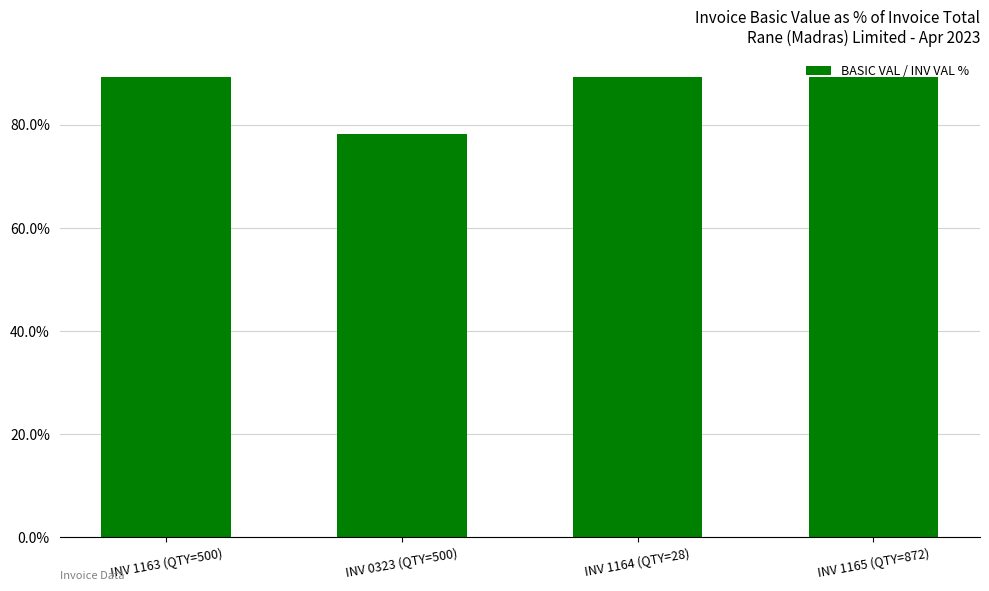

At which label is the value closest to 83?

INV 0323 (QTY=500)